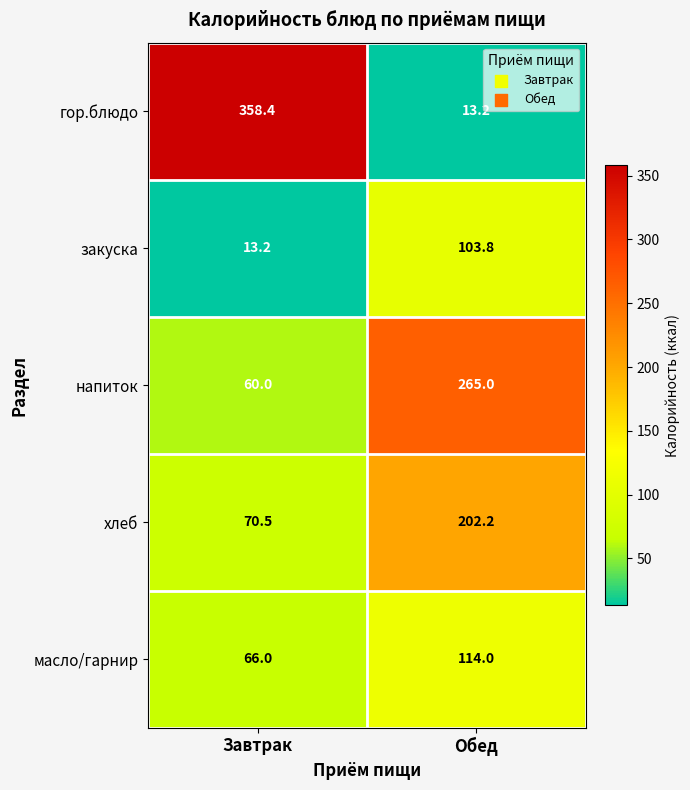

What is the average value of the напиток series?

162.5